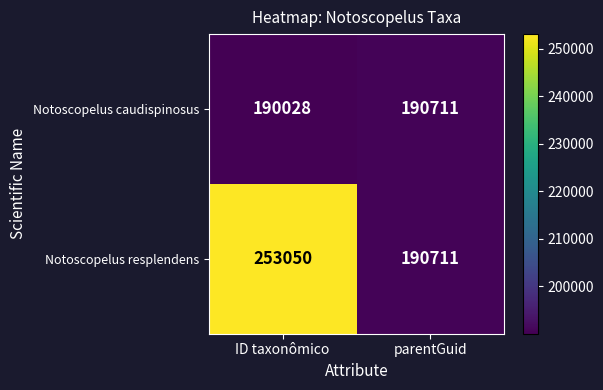

What is the difference between the maximum and minimum values in the Notoscopelus resplendens series?

62339